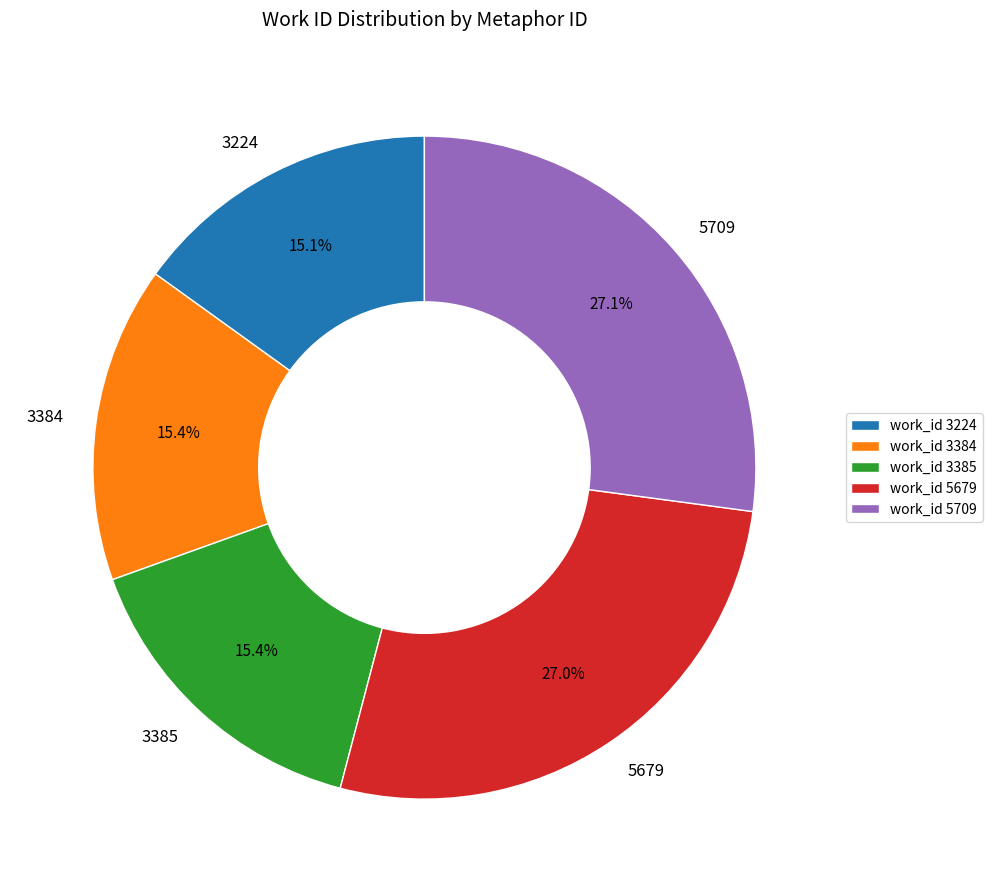

To the nearest percent, what is the average slice percentage?

20%